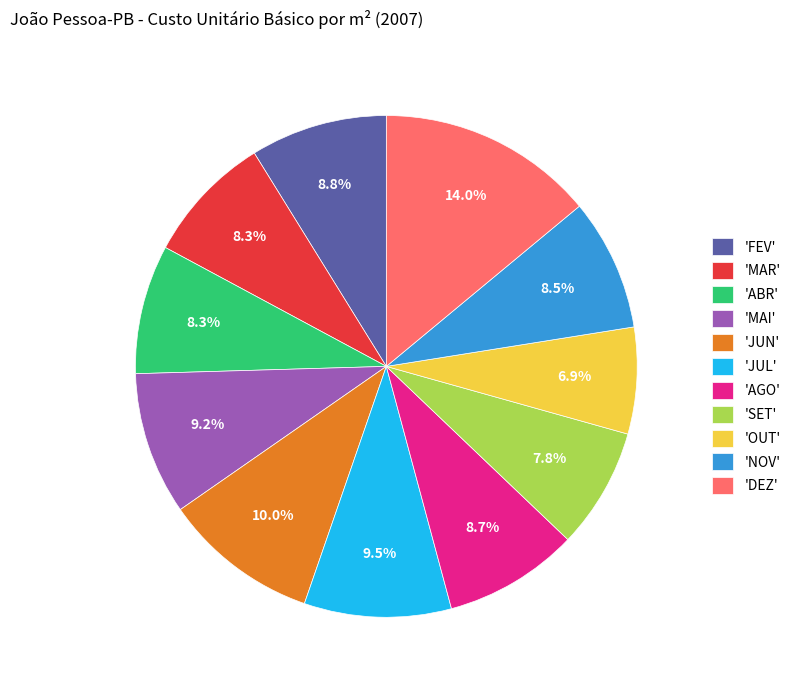

Which slice is the largest?

'DEZ'